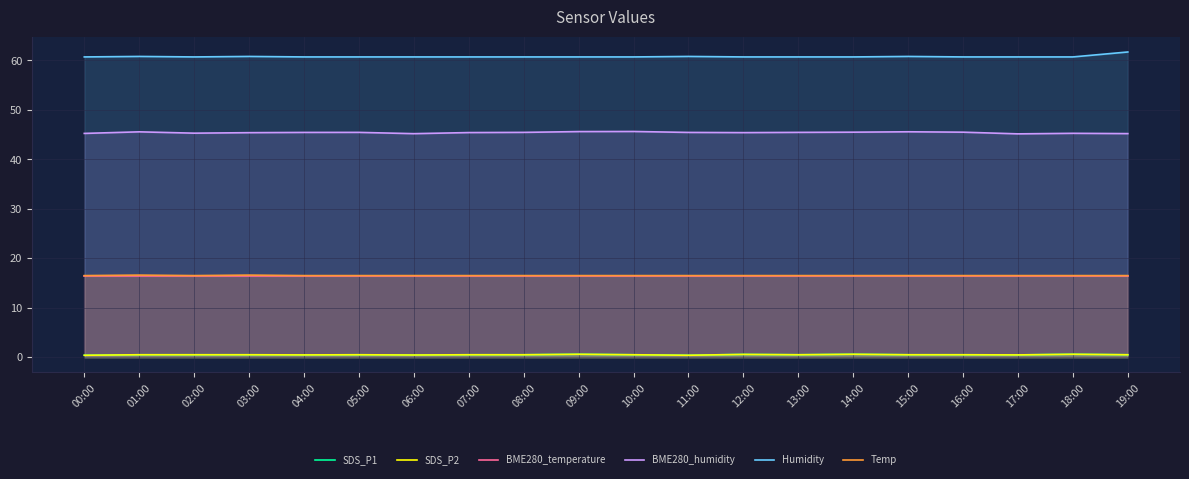

Is the value of SDS_P1 at 08:00 greater than the value of Temp at 10:00?

No